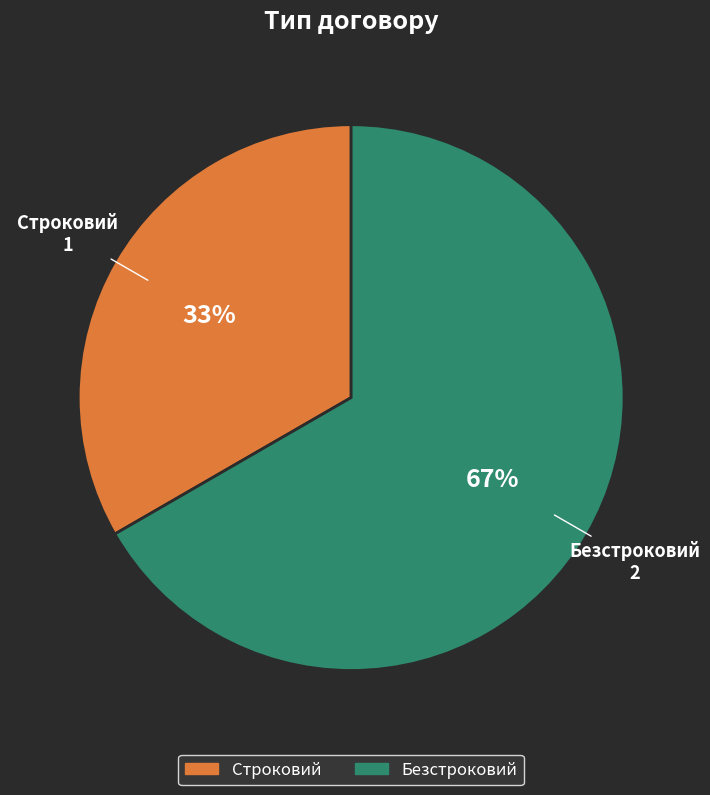

How many slices are in this pie chart?

2